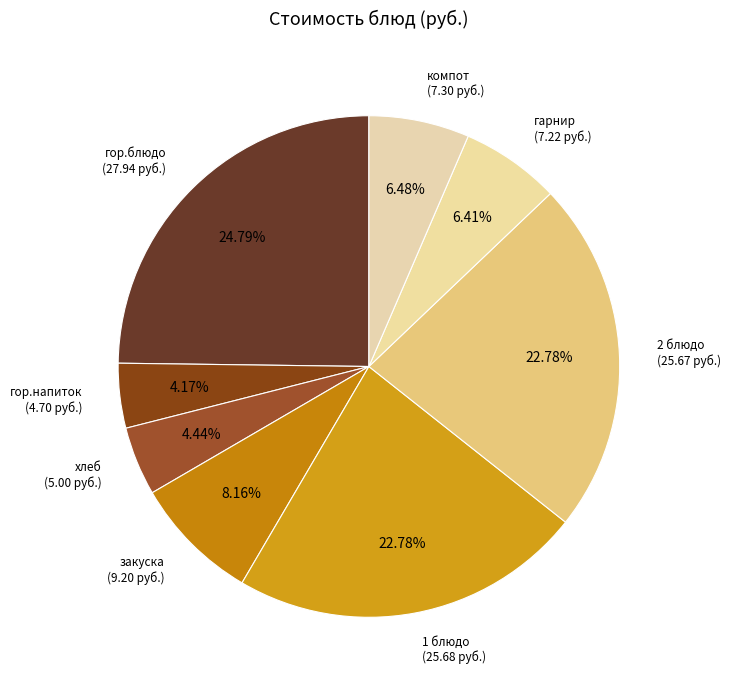

What is the largest slice in the pie chart?

гор.блюдо
(омлет с сыром)